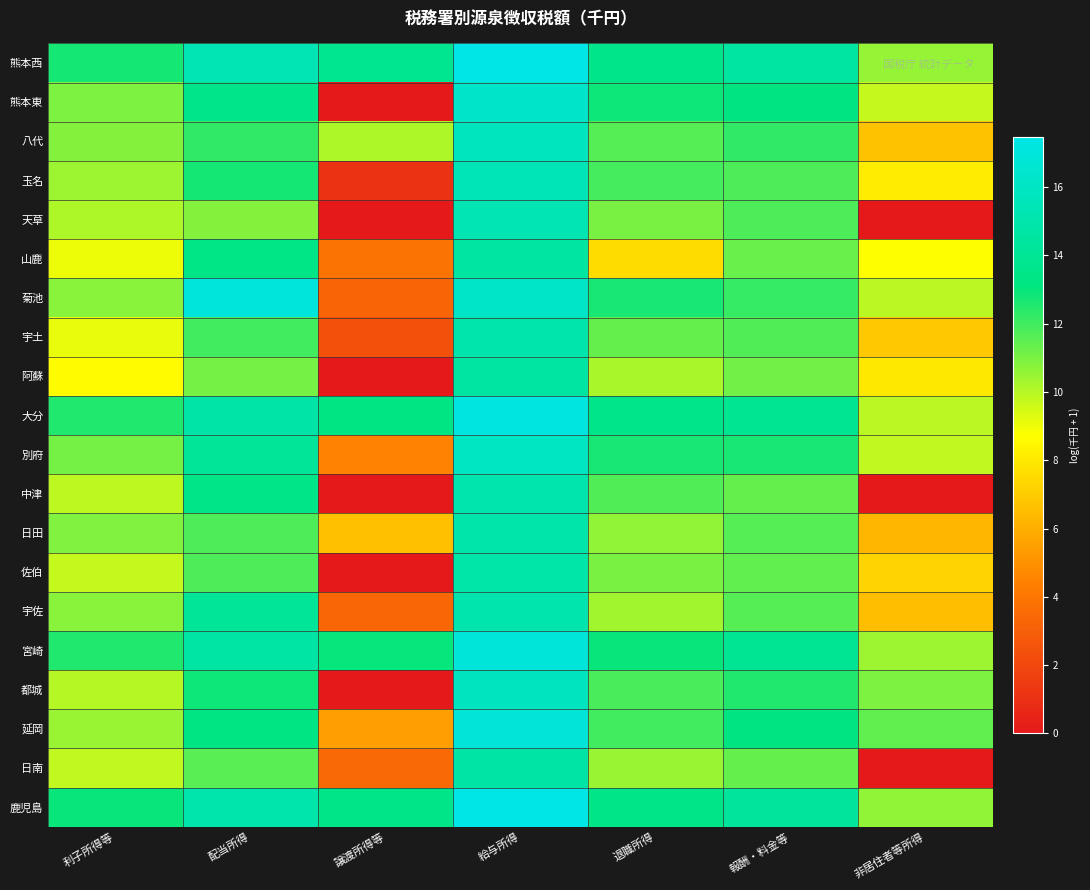

Which has a higher value, 利子所得等 or 譲渡所得等?

譲渡所得等